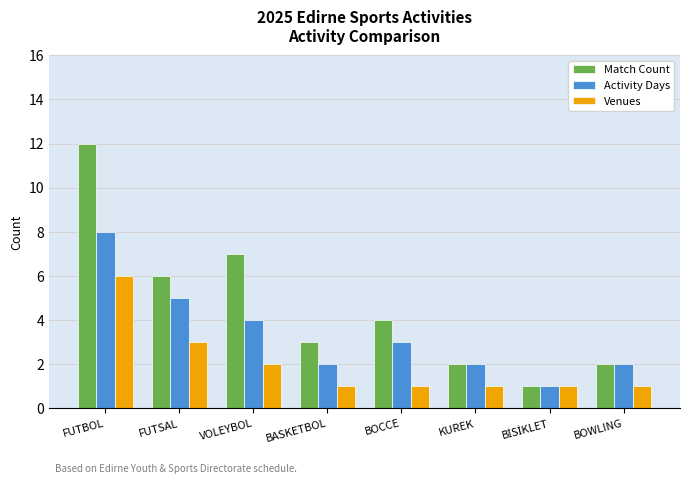

What is the value of the Activity Days bar at the 3rd from the left?

4